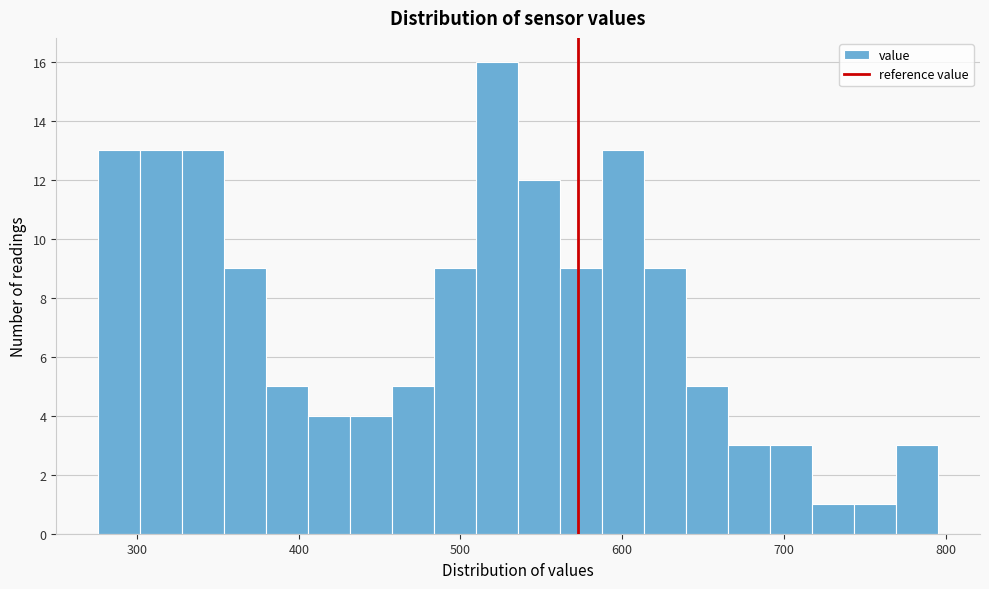

Around what value on the x-axis is the tallest bar? Give the approximate position of its centre, as read against the axis.

520